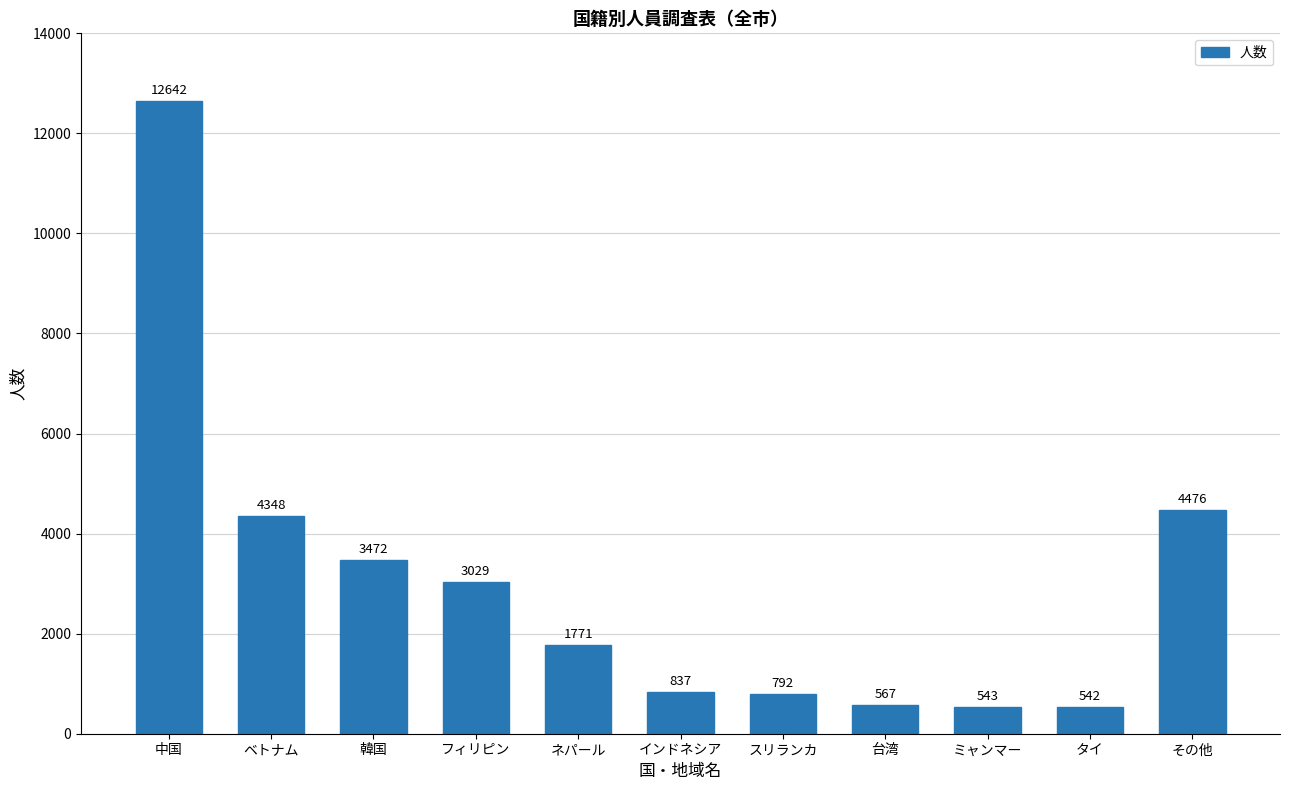

The value at ネパール is 1771. True or false?

True